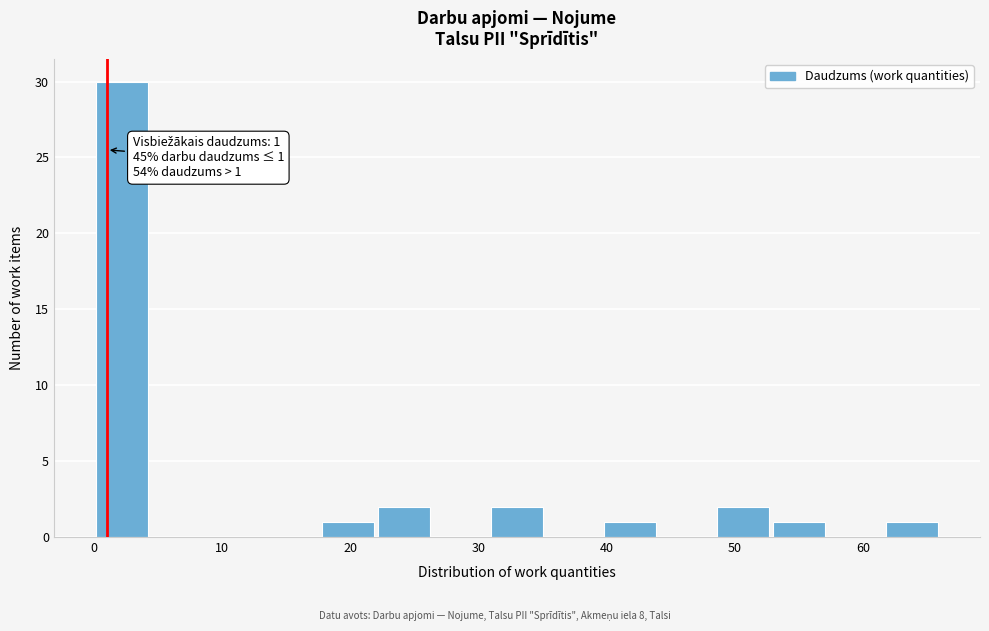

Which range on the x-axis has the tallest bar?

0 to 5